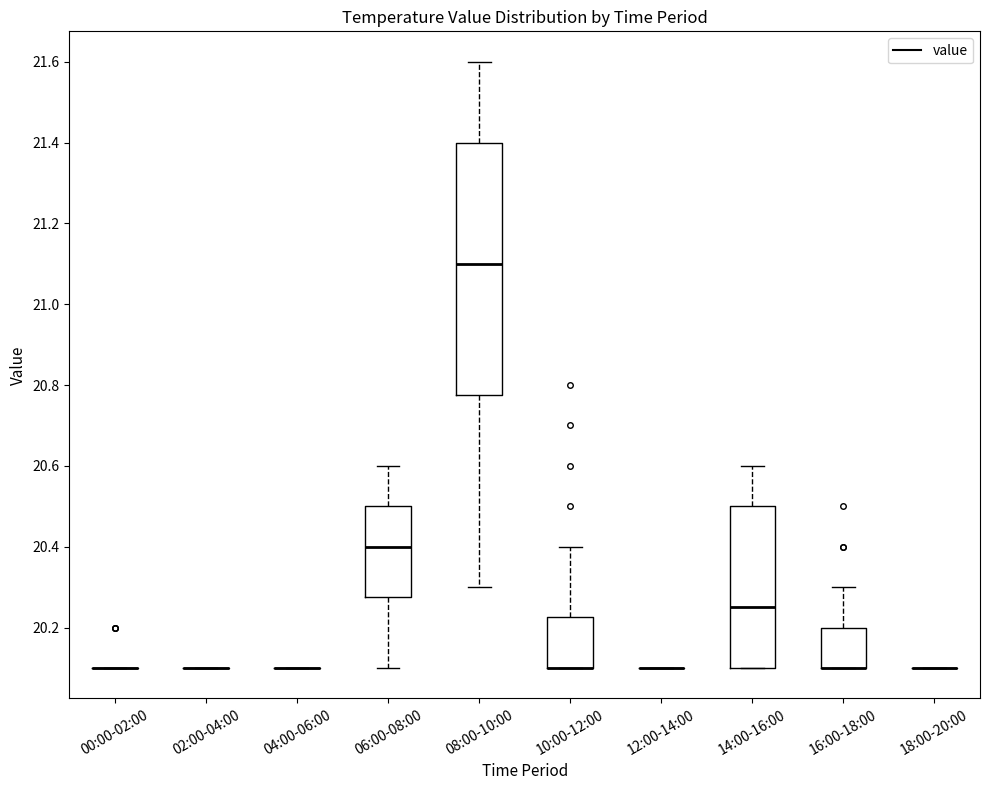

Comparing the boxes themselves (not the whiskers), which one is the tallest?

08:00-10:00